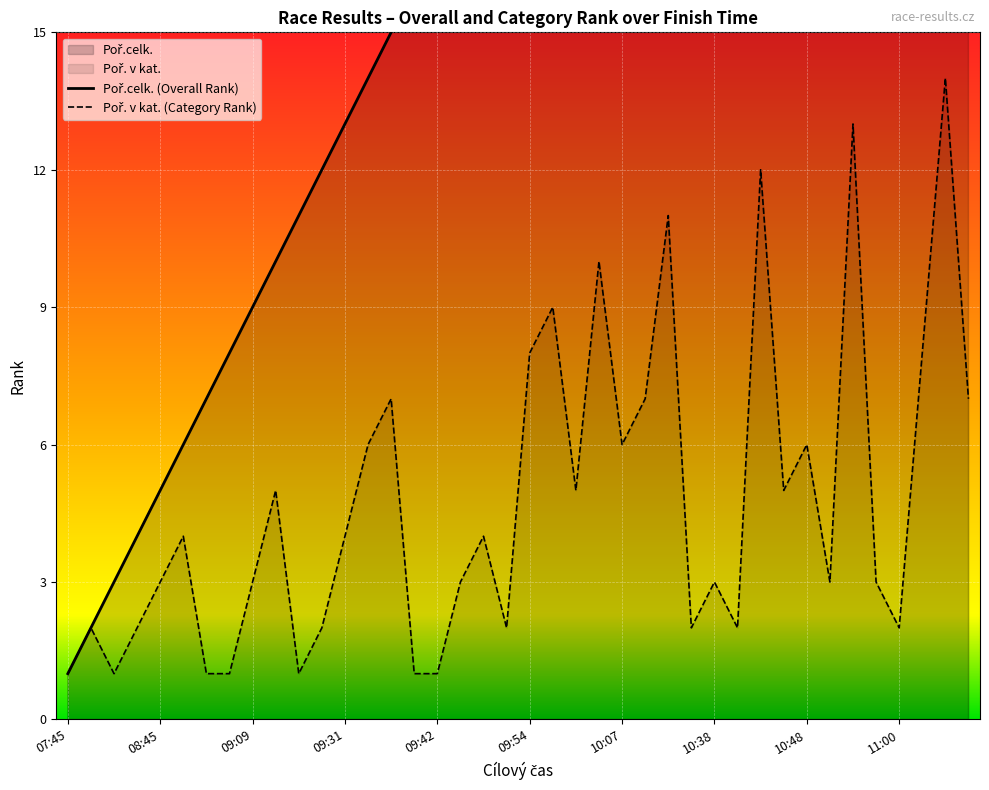

The value of Poř.celk. at 10:05 is 10. True or false?

False